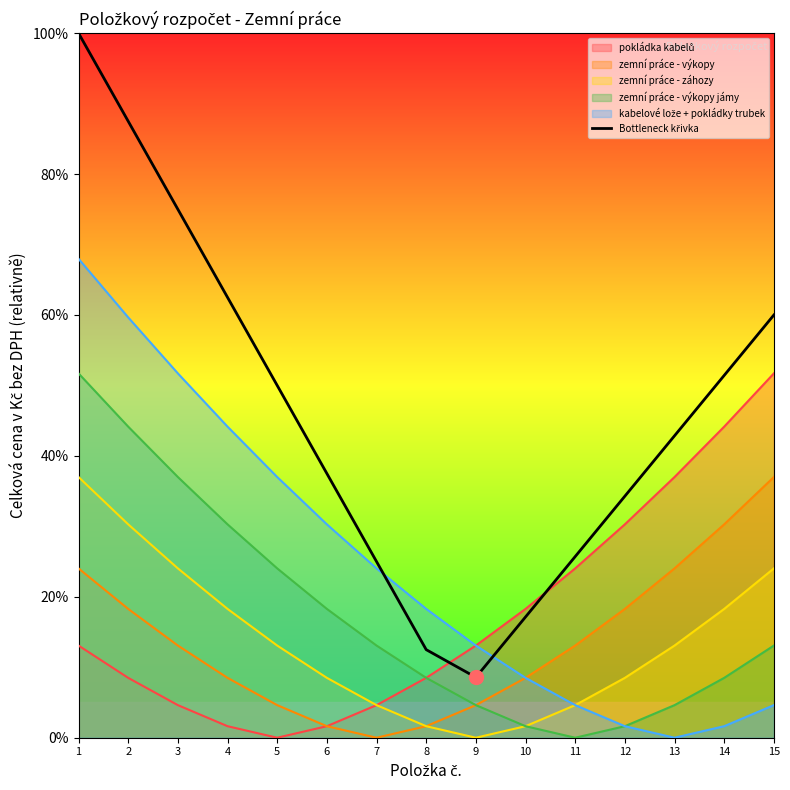

What is the change in value from 4 to 15?

-2.5